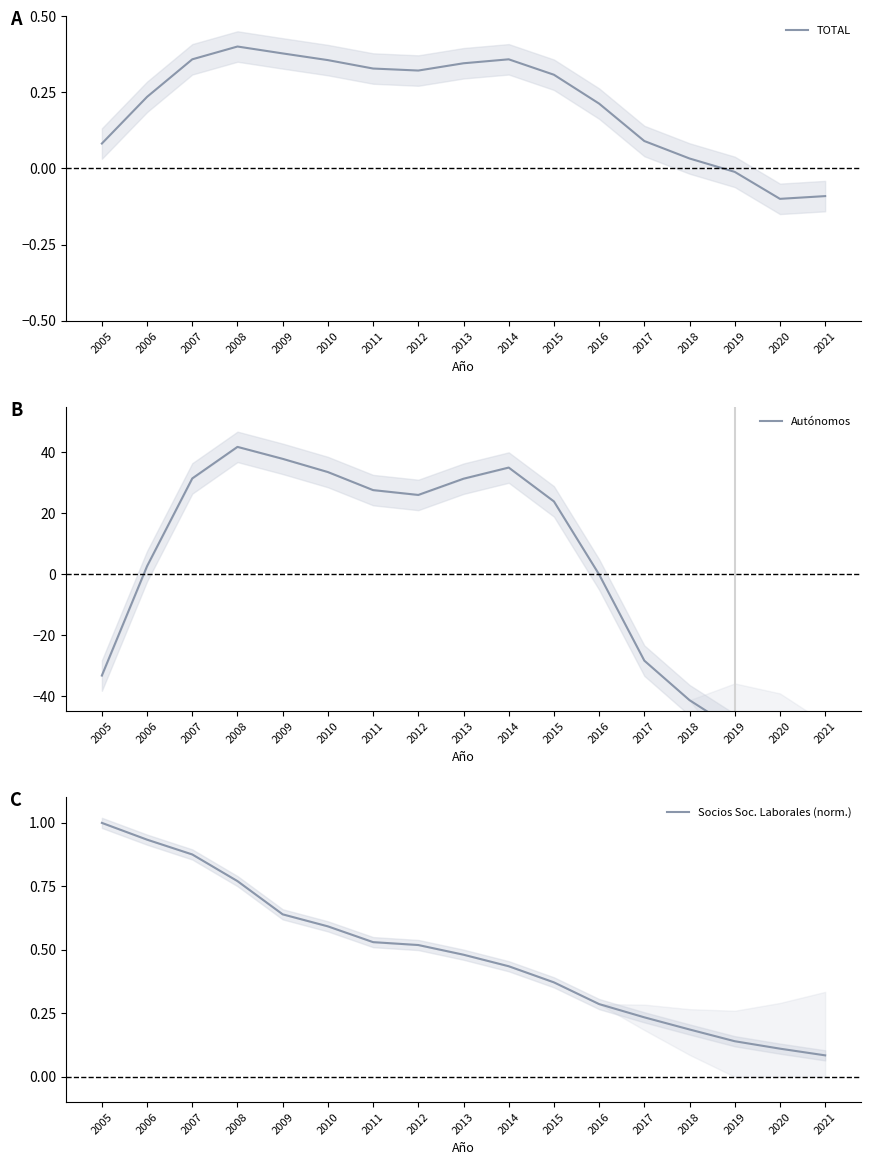

True or false: TOTAL and Socios Soc. Laborales (norm.) intersect in this chart.

False